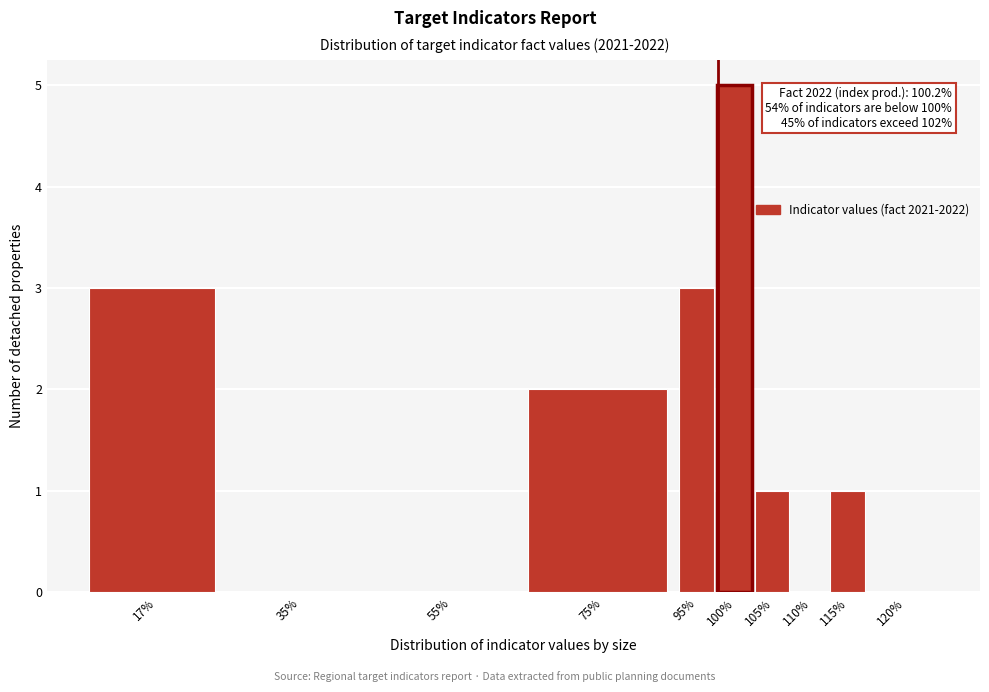

Reading left to right, what are all the values shown in this chart?

17%=3	35%=0	55%=0	75%=2	95%=3	100%=5	105%=1	110%=0	115%=1	120%=0